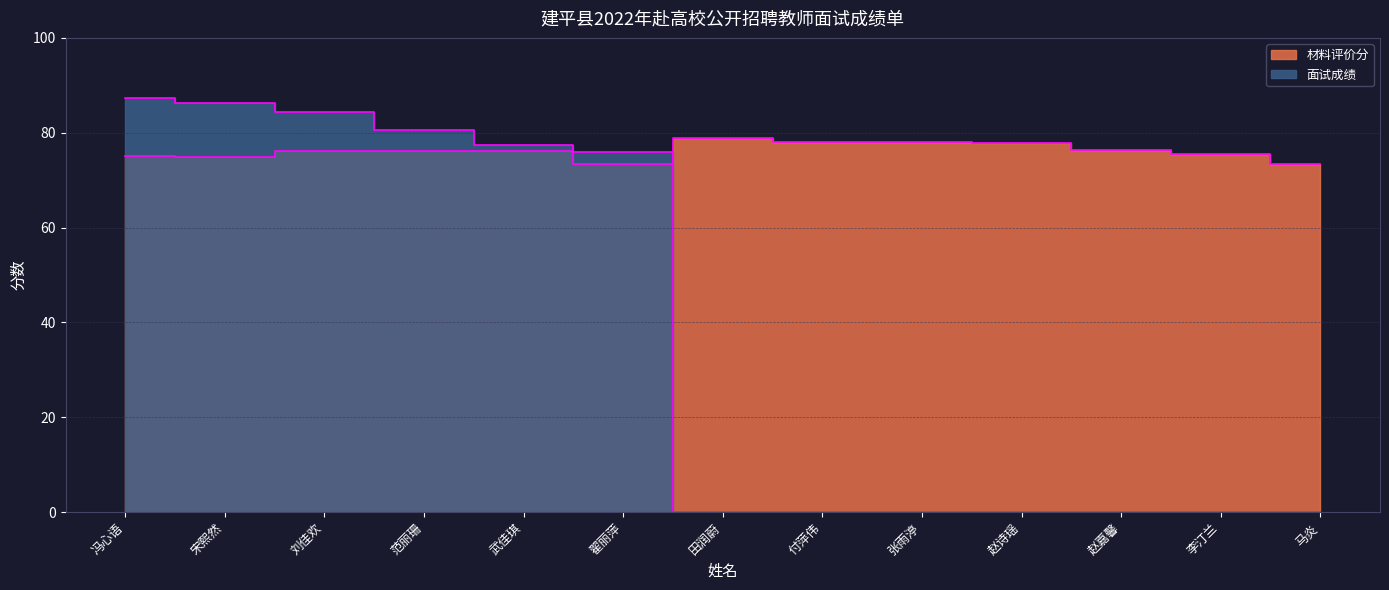

Which series has the largest total across all categories?

材料评价分